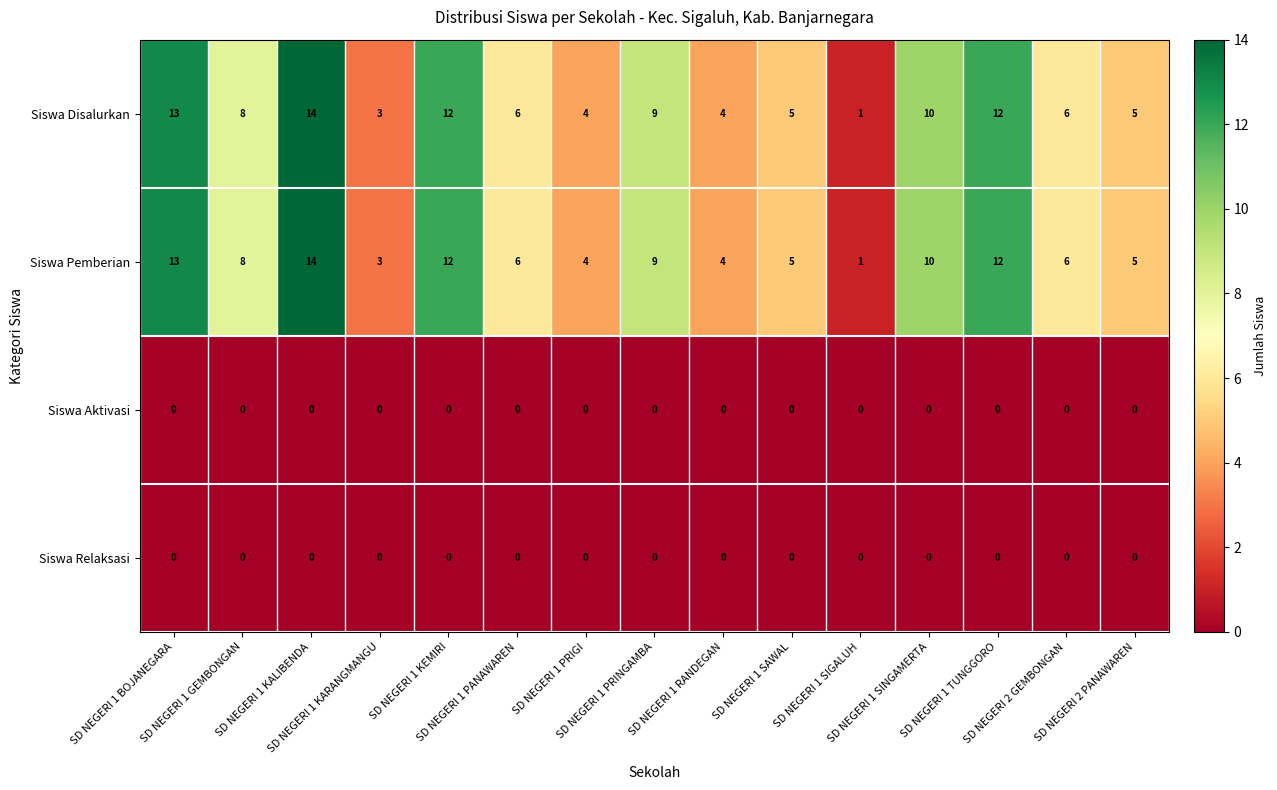

What is the total value across all series at SD NEGERI 1 KARANGMANGU?

6